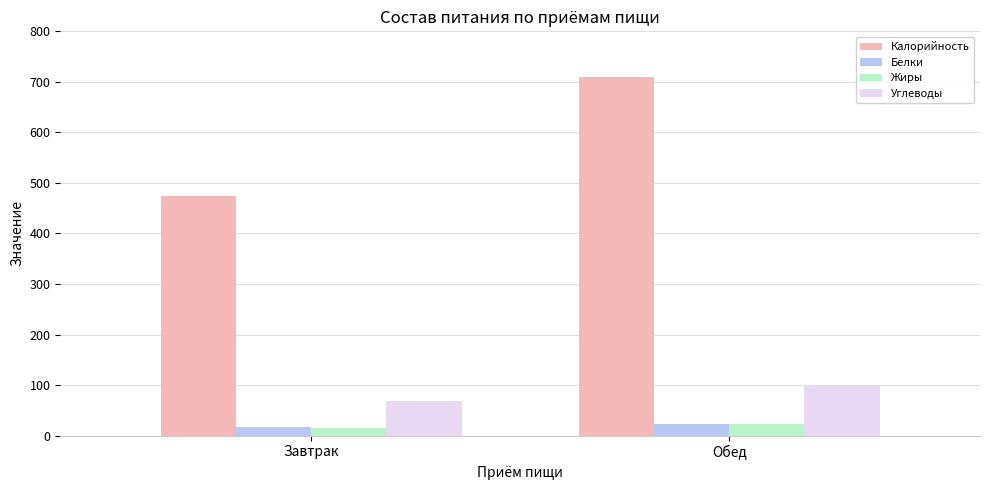

At which label is Калорийность closest to 591?

Завтрак